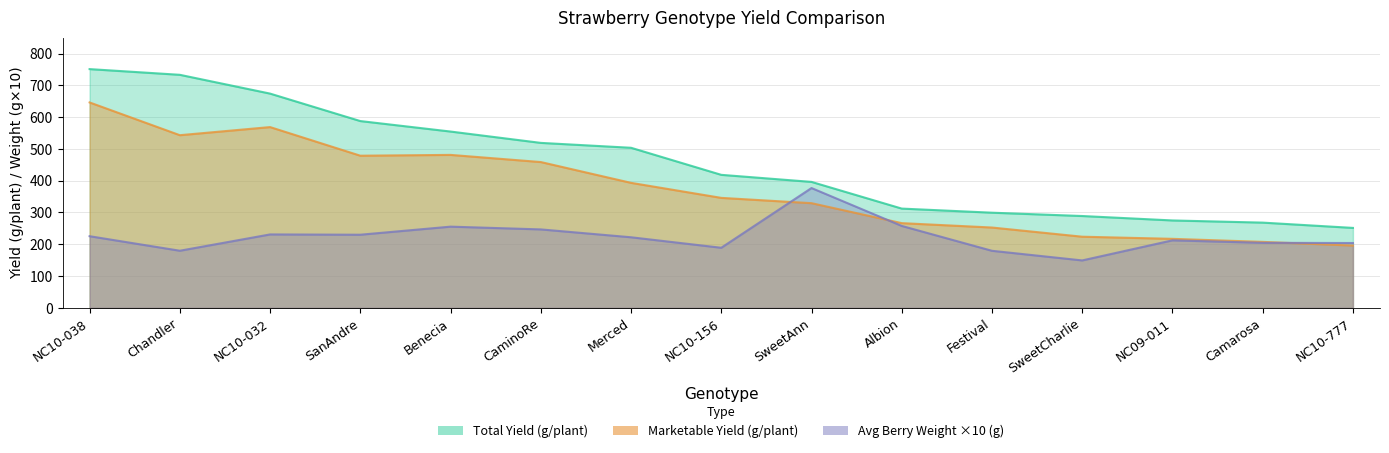

True or false: Total Yield (g/plant) has a value of 673.9 at NC10-032.

True